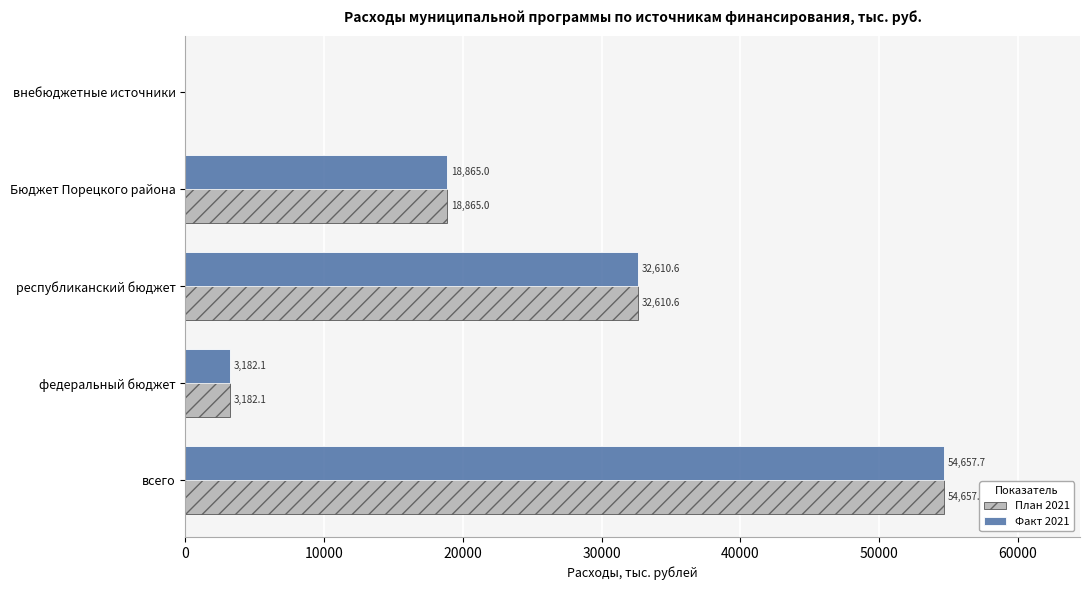

At which label is План 2021 closest to 27328?

республиканский бюджет